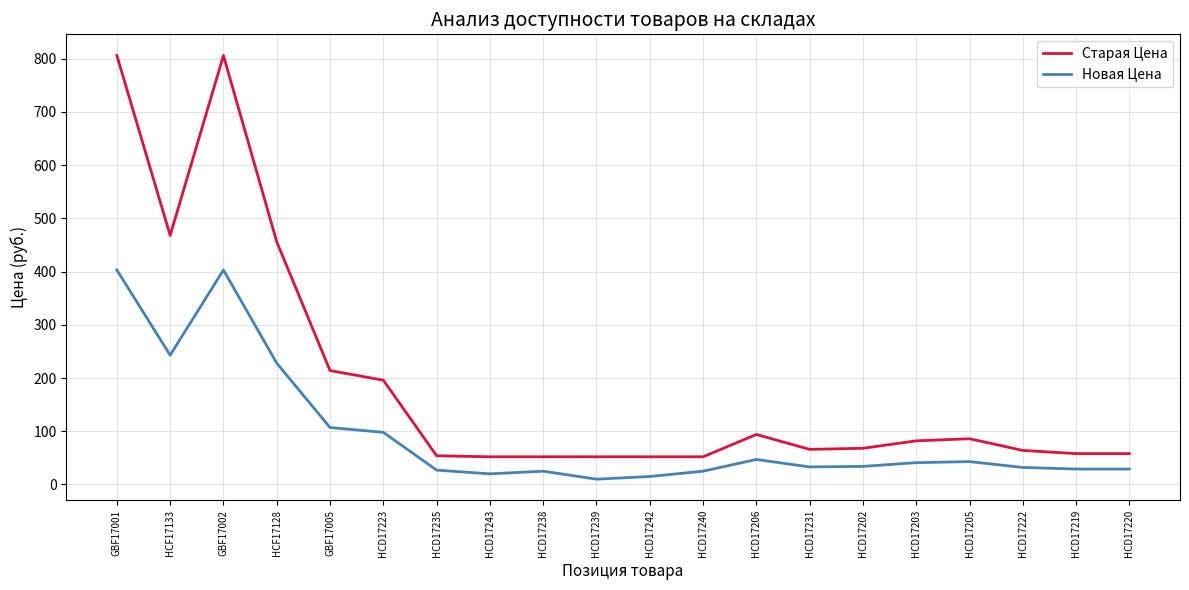

The Старая Цена series shows 806 at GBF17002. True or false?

True